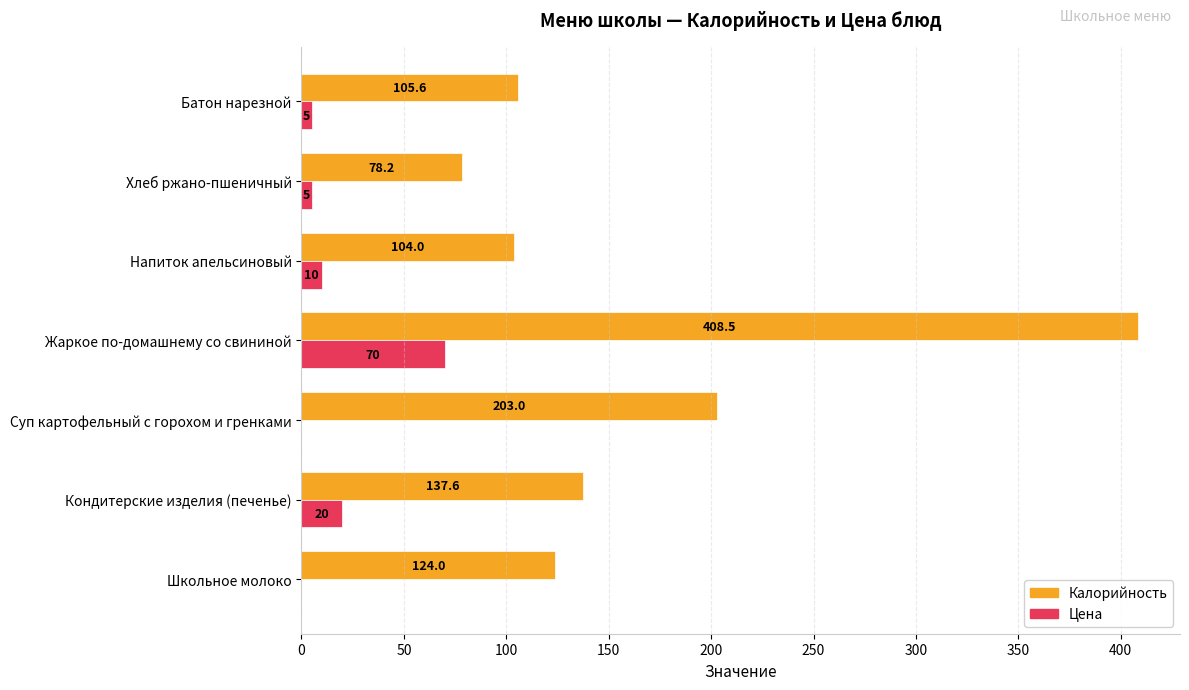

Where is Цена nearest to the value 35?

Кондитерские изделия (печенье)